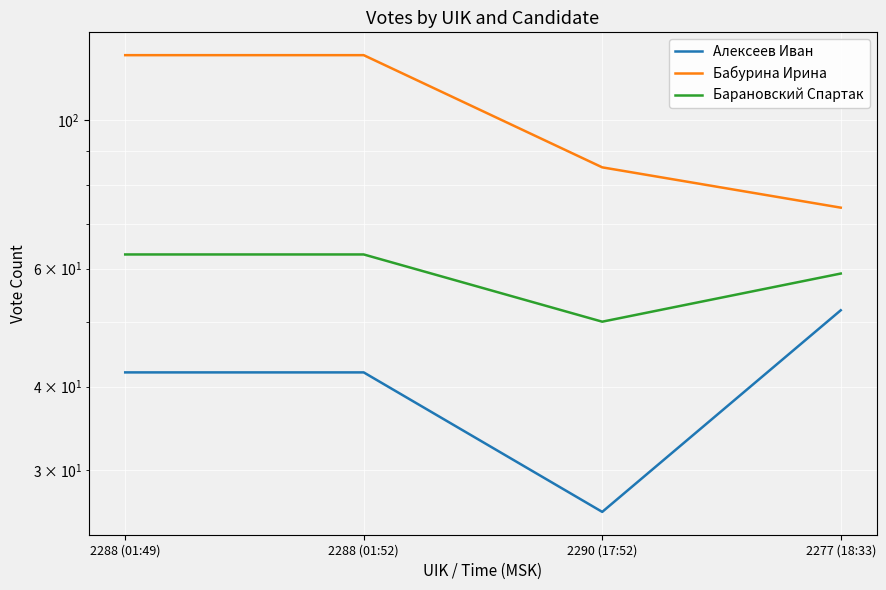

True or false: Бабурина Ирина has a value of 85 at 2290 (17:52).

True